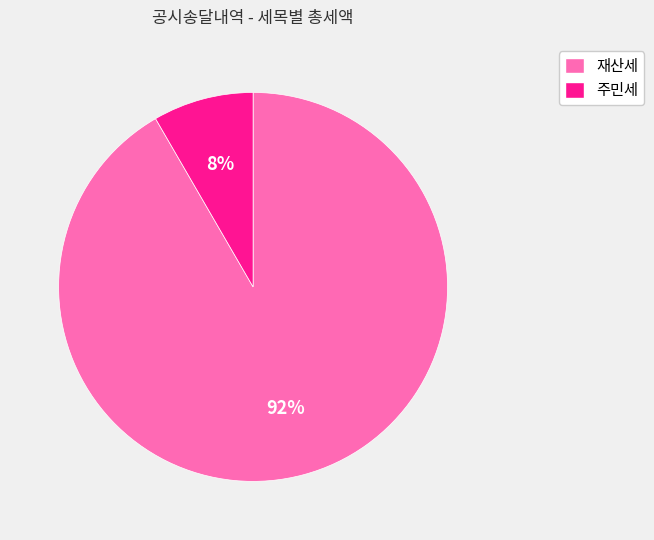

How many slices are in this pie chart?

2